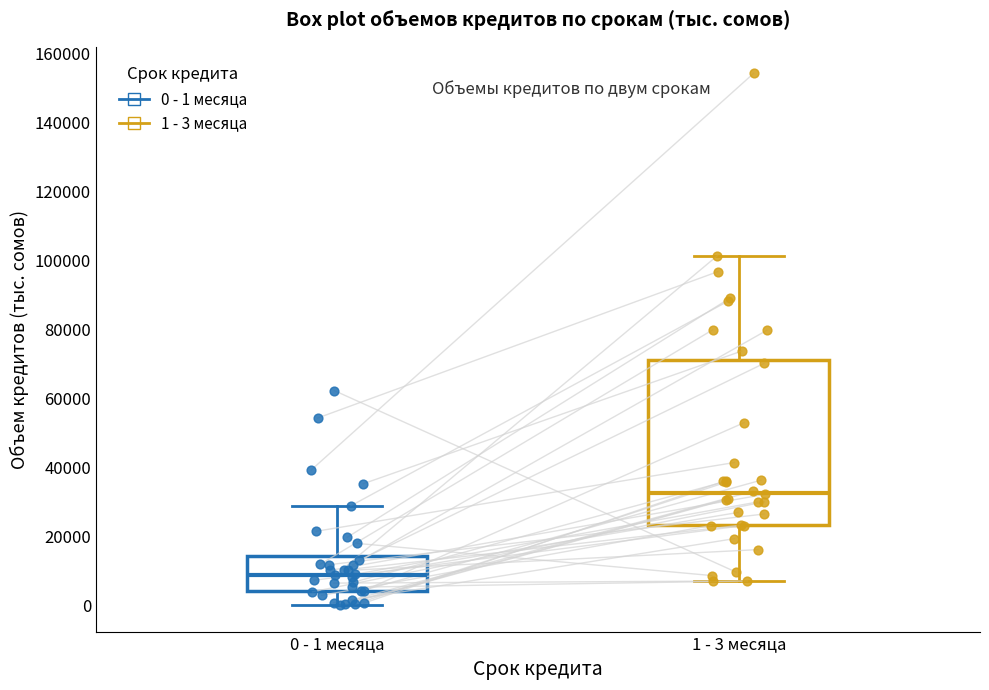

Which box's median line is the lowest?

0 - 1 месяца